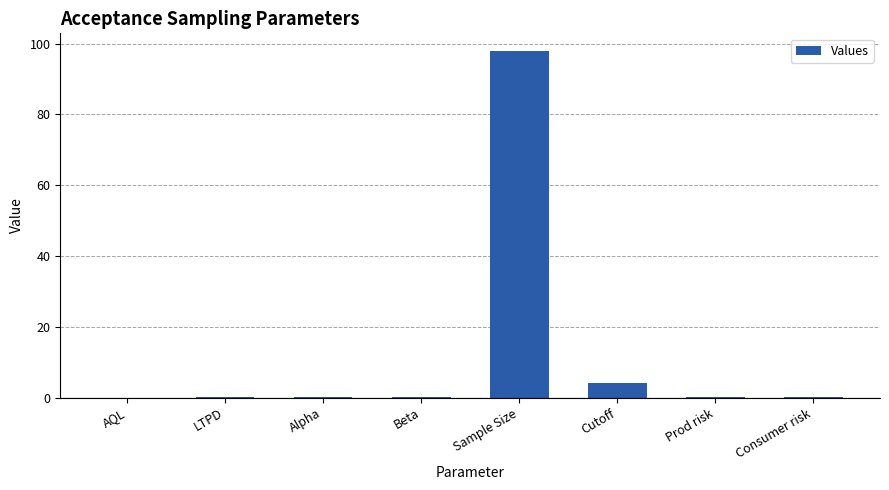

What is the sum of all values?

102.4